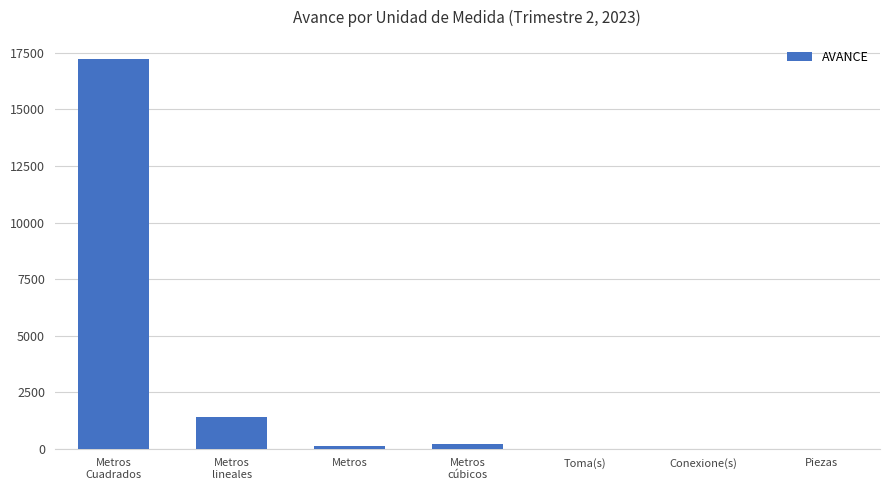

What value does the data have at Metros
lineales?

1404.4